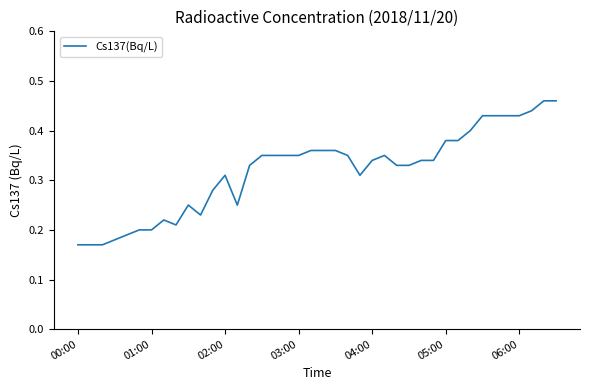

How many categories are shown in the chart?

40